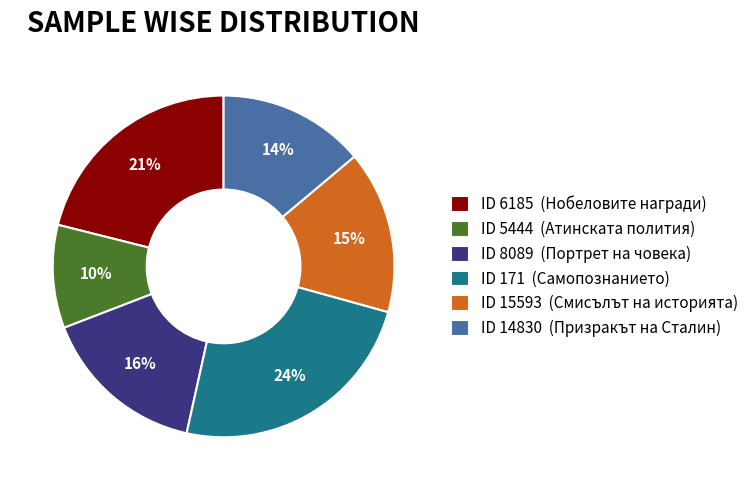

Which category has the smallest portion of the pie?

ID 5444 (Атинската полития)